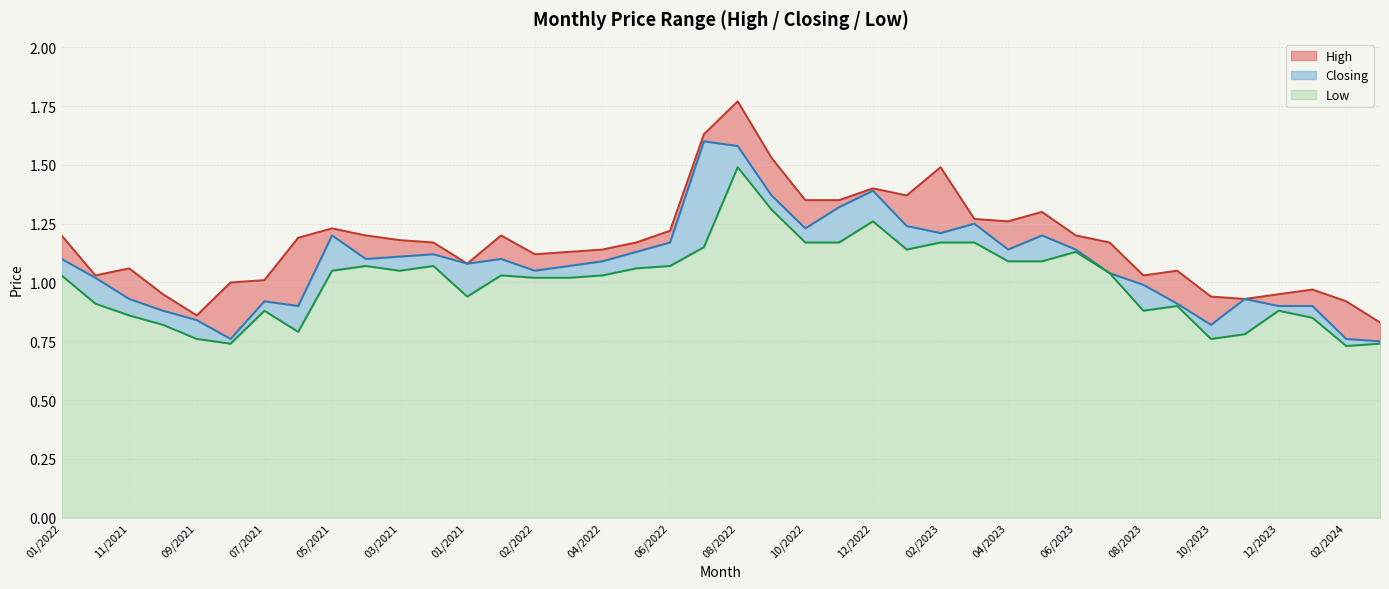

What is the difference between the highest and lowest values at 7?

0.4